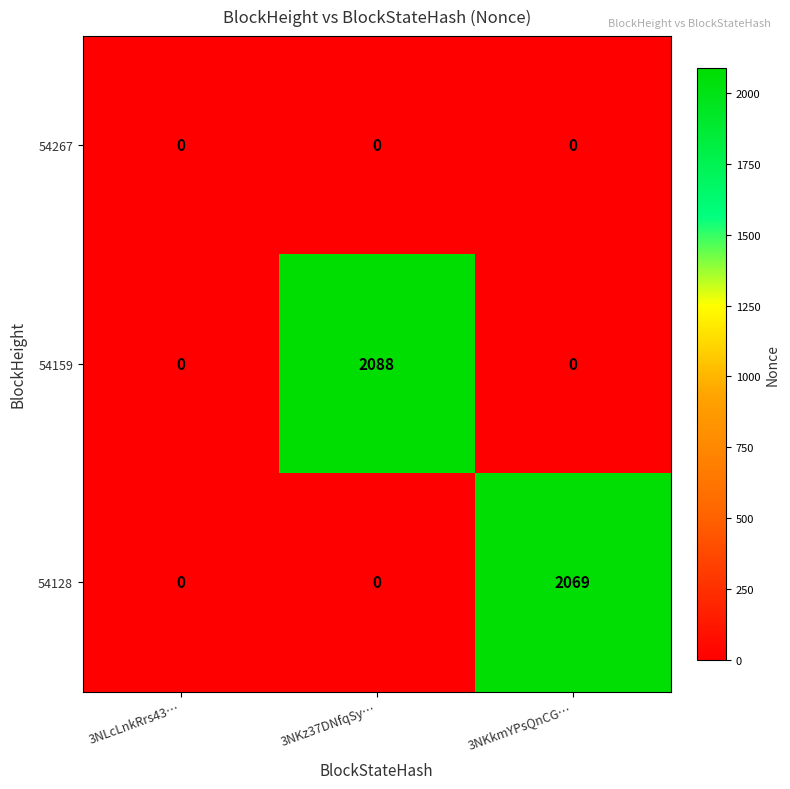

What is the sum of the 54159 values at 3NLcLnkRrs43… and 3NKz37DNfqSy…?

2088